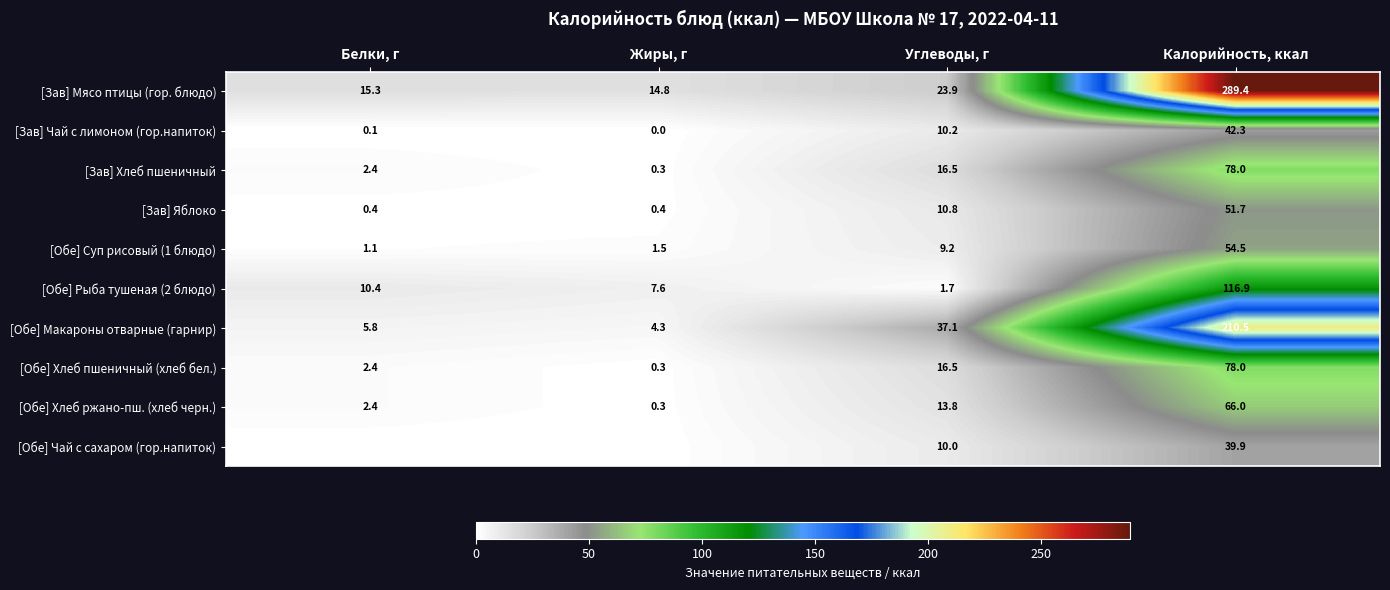

Where does the [Обе] Рыба тушеная (2 блюдо) series first go above 10?

Белки, г